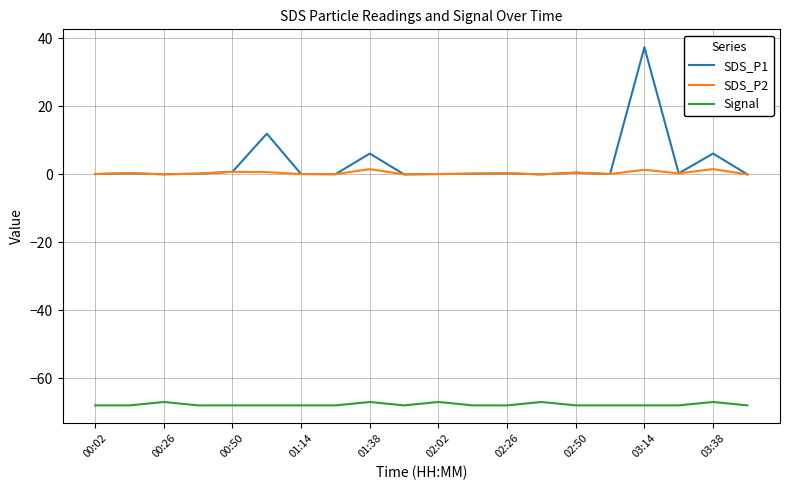

True or false: Signal has more than 2 points higher than both neighbors.

True